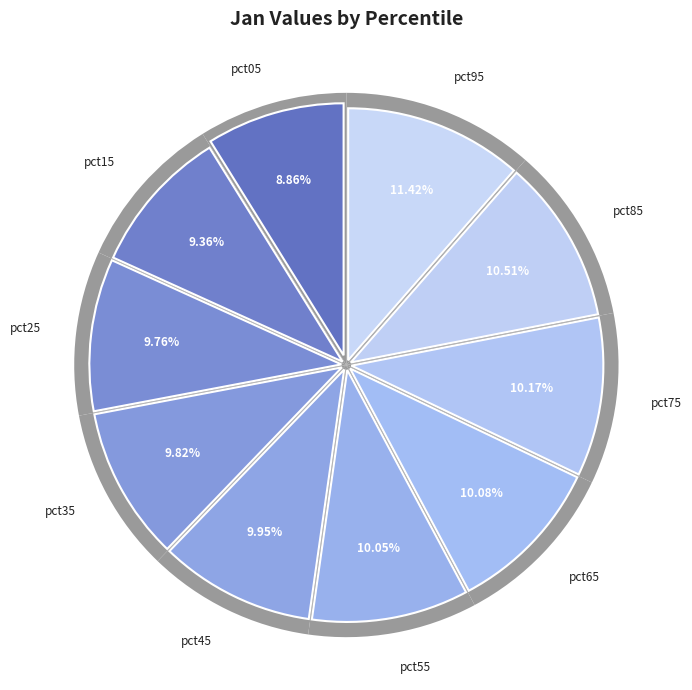

Does pct25 account for over 50% of the chart?

No